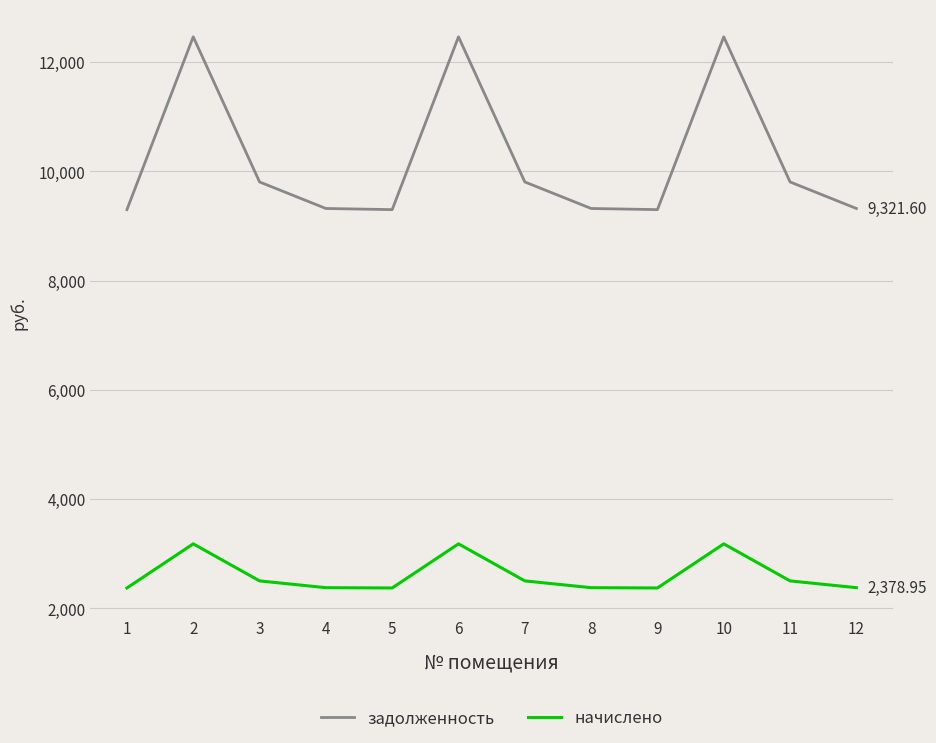

List the series in order of their peak value, highest first.

задолженность, начислено